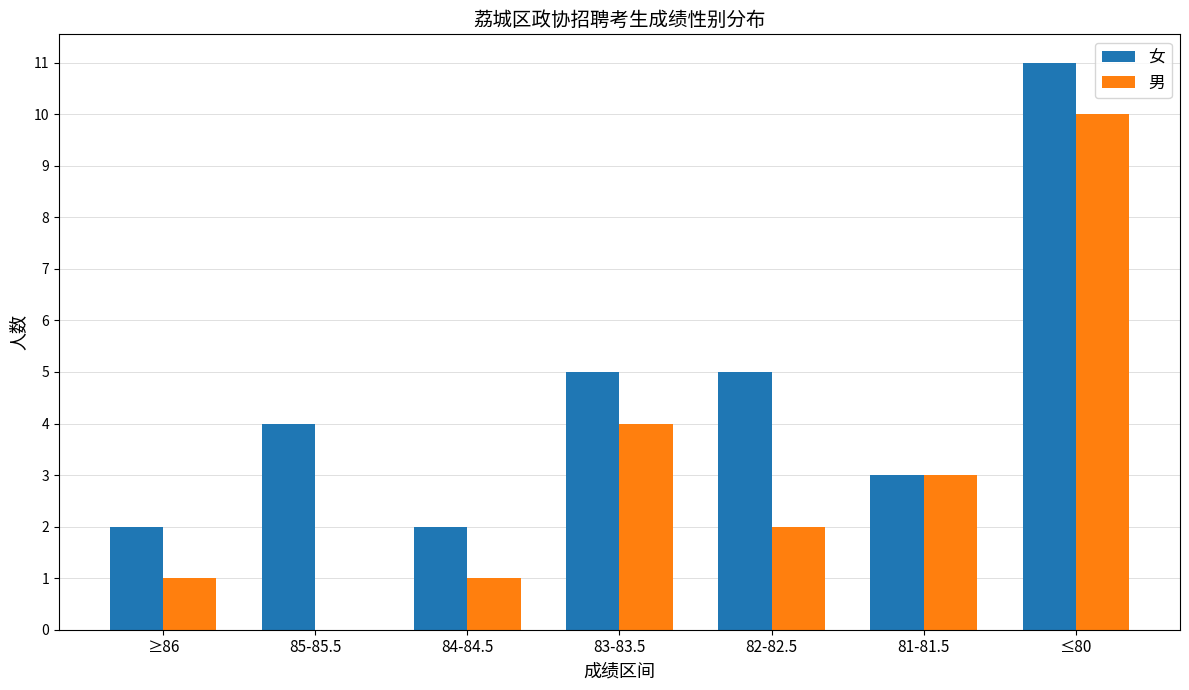

What is the sum of all 男 values?

21